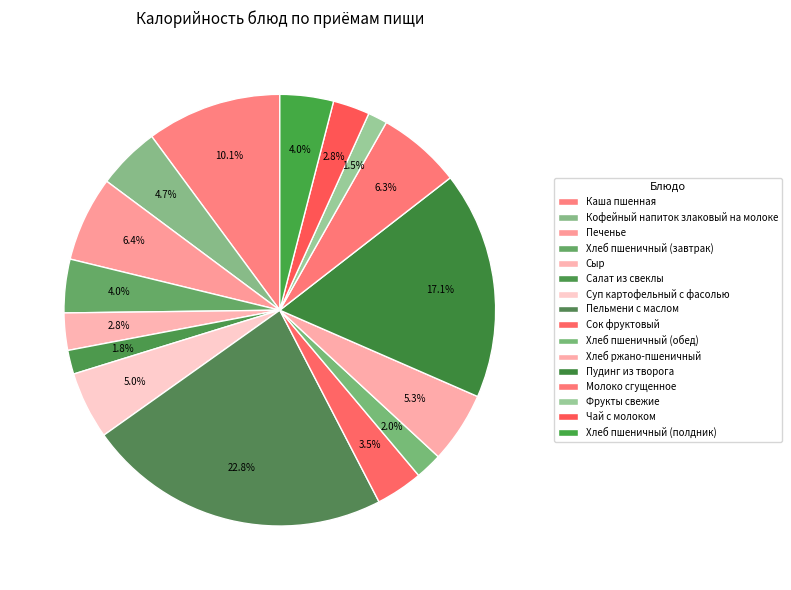

How many segments does this pie chart have?

16